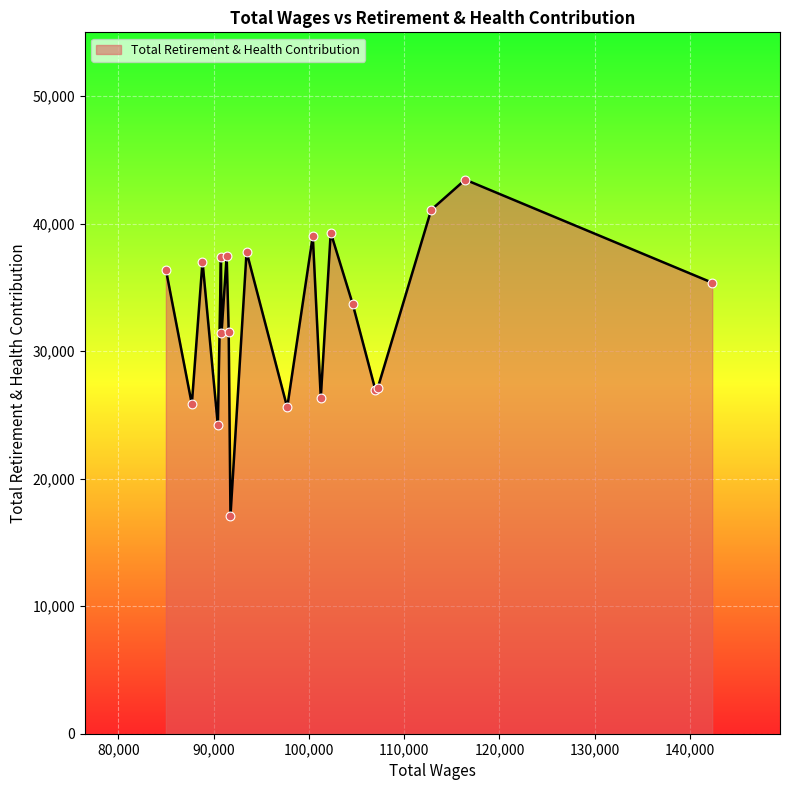

What is the difference between the maximum and minimum values?

26363